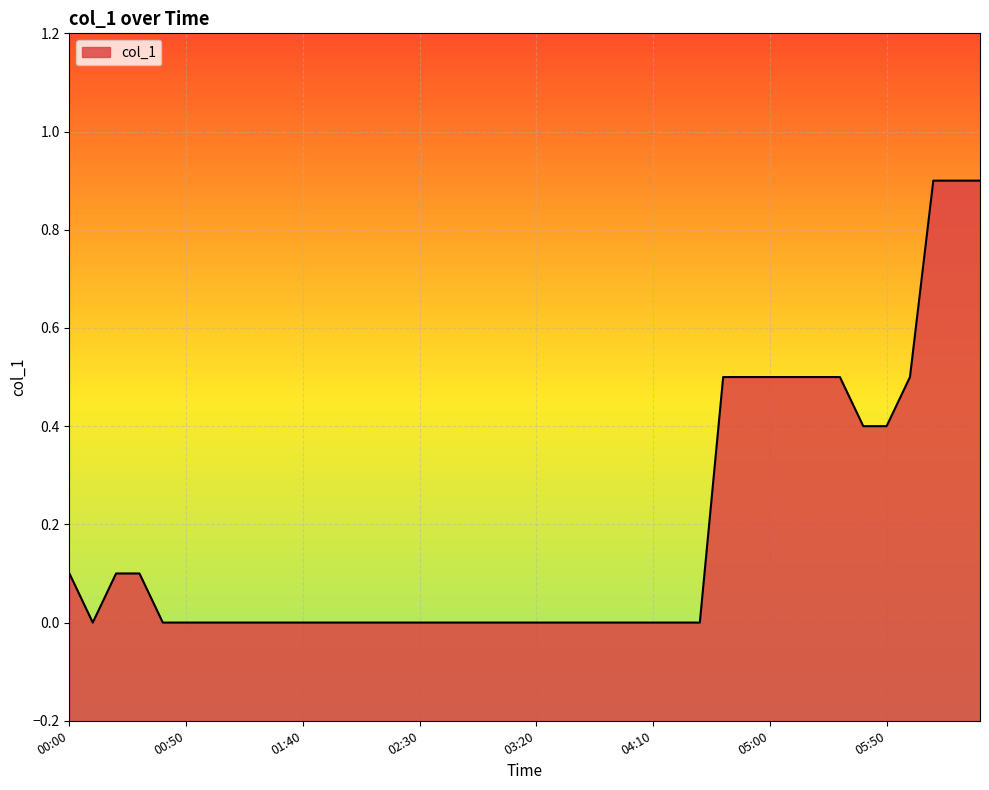

True or false: there are more than 2 points higher than both neighbors.

False